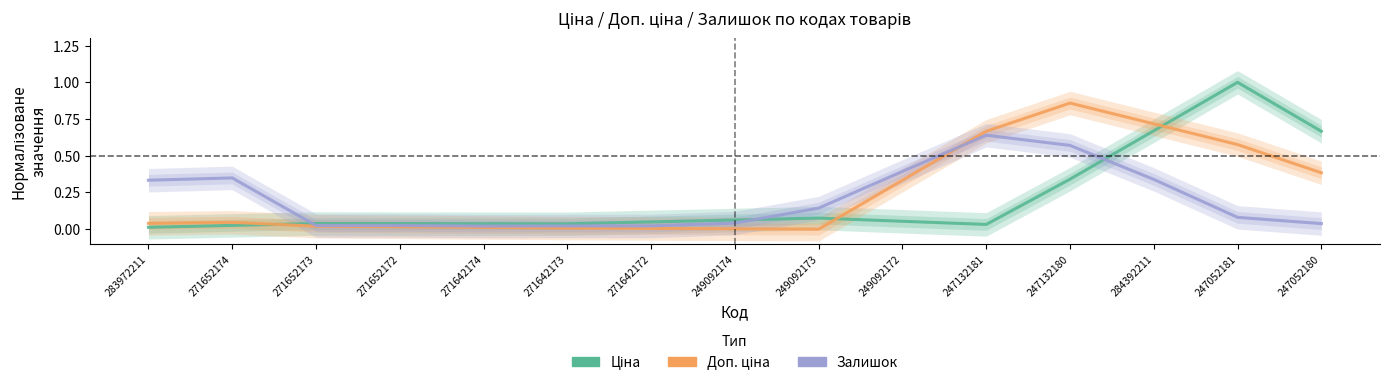

Rank the series at 247132181 from lowest to highest value.

Ціна, Залишок, Доп. ціна